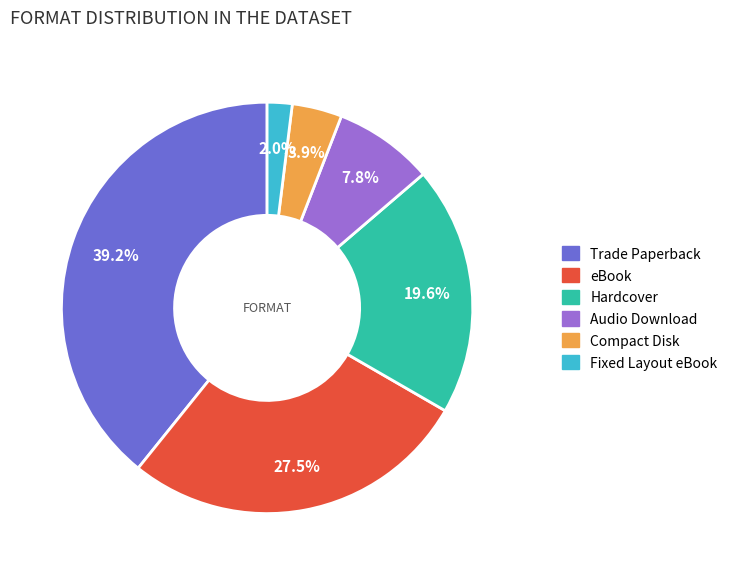

Is there a majority slice in this chart?

No